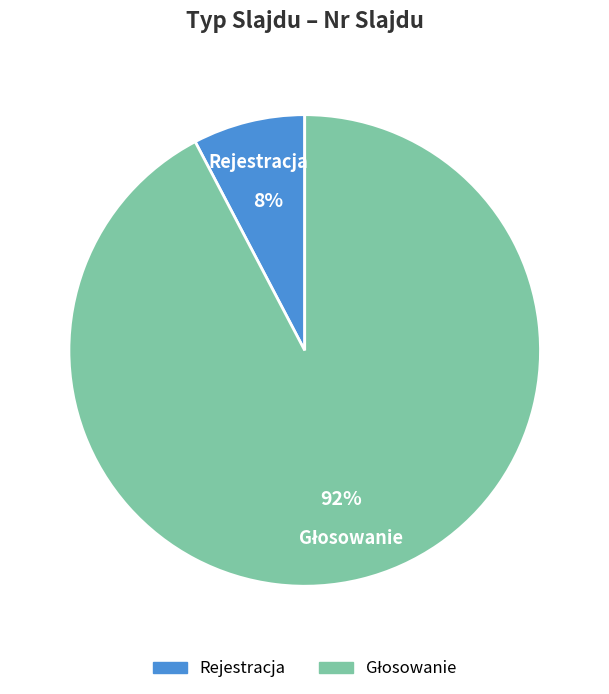

To the nearest percent, what percentage of the pie is Rejestracja?

8%